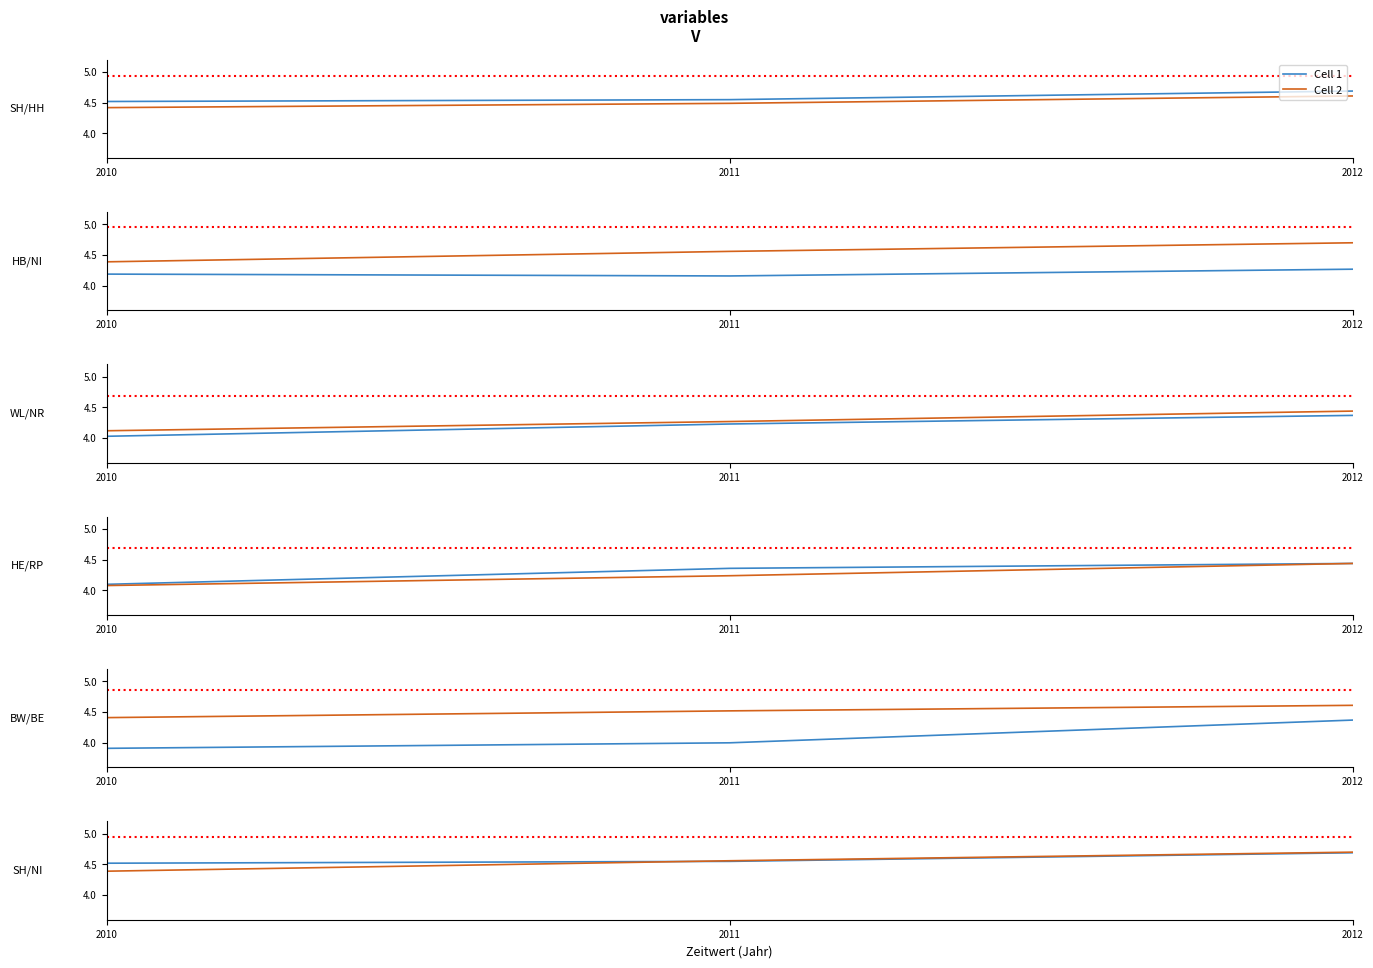

Which category has the highest value in the Cell 1 series?

2012